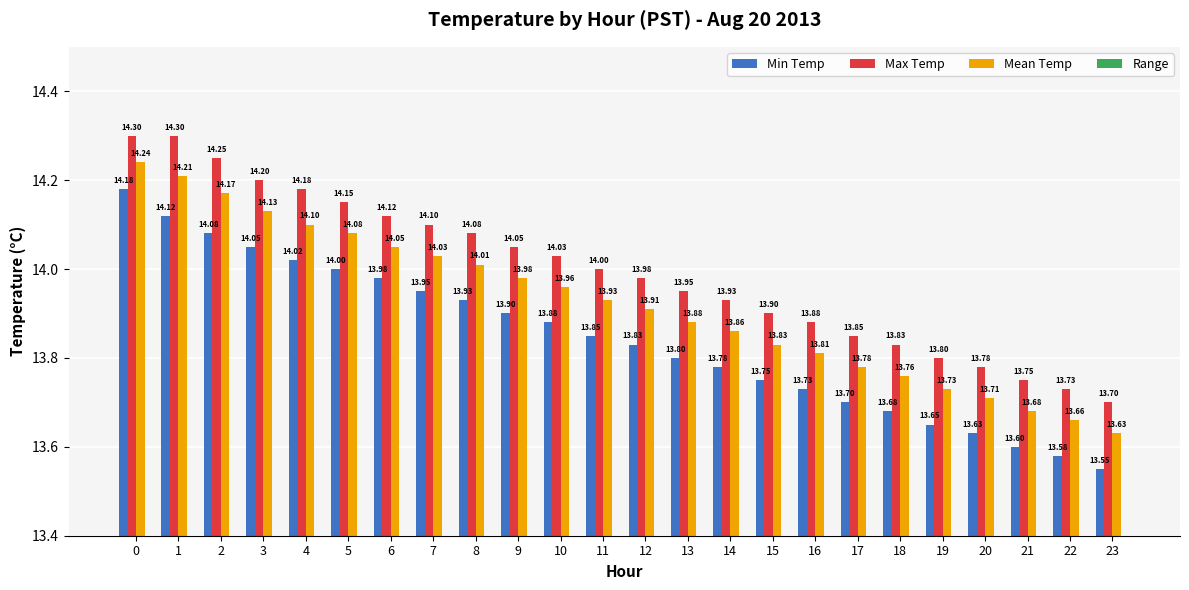

What is the total value across all series at 2?

42.7